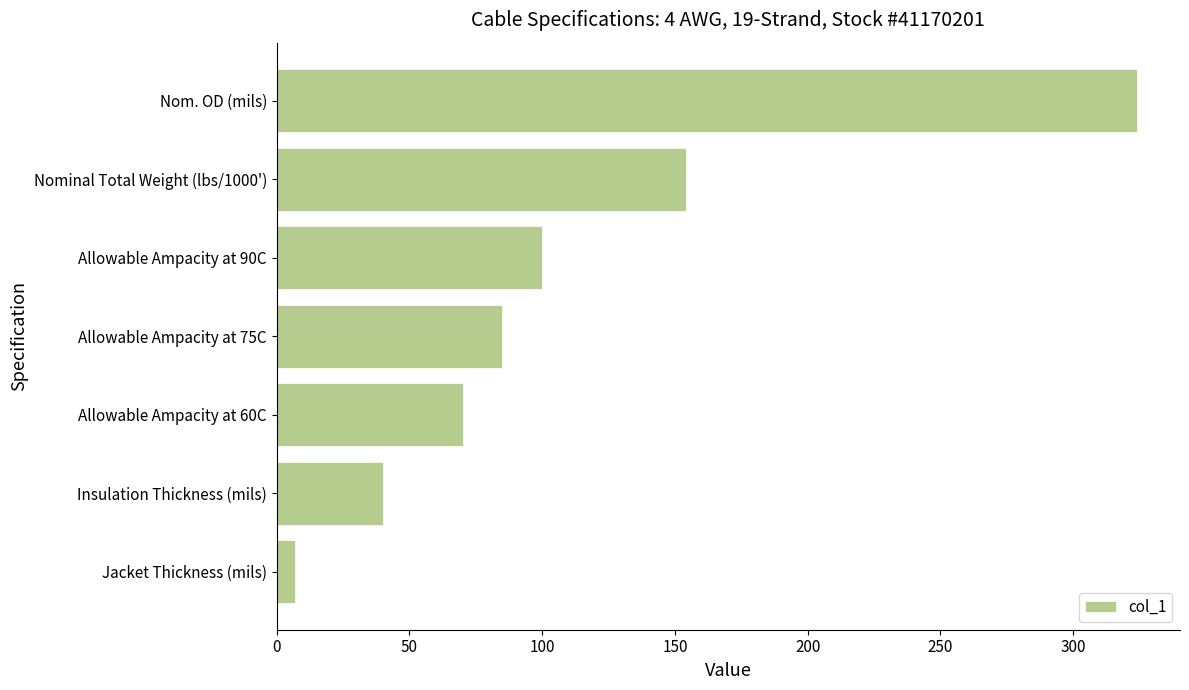

At which label is the value closest to 165?

Nominal Total Weight (lbs/1000')